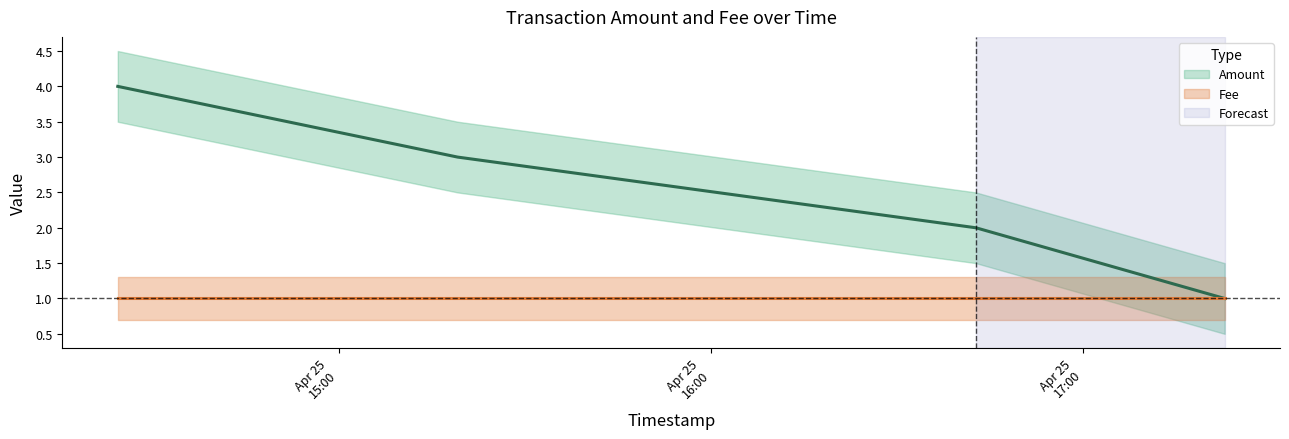

What is the smallest value displayed?

1